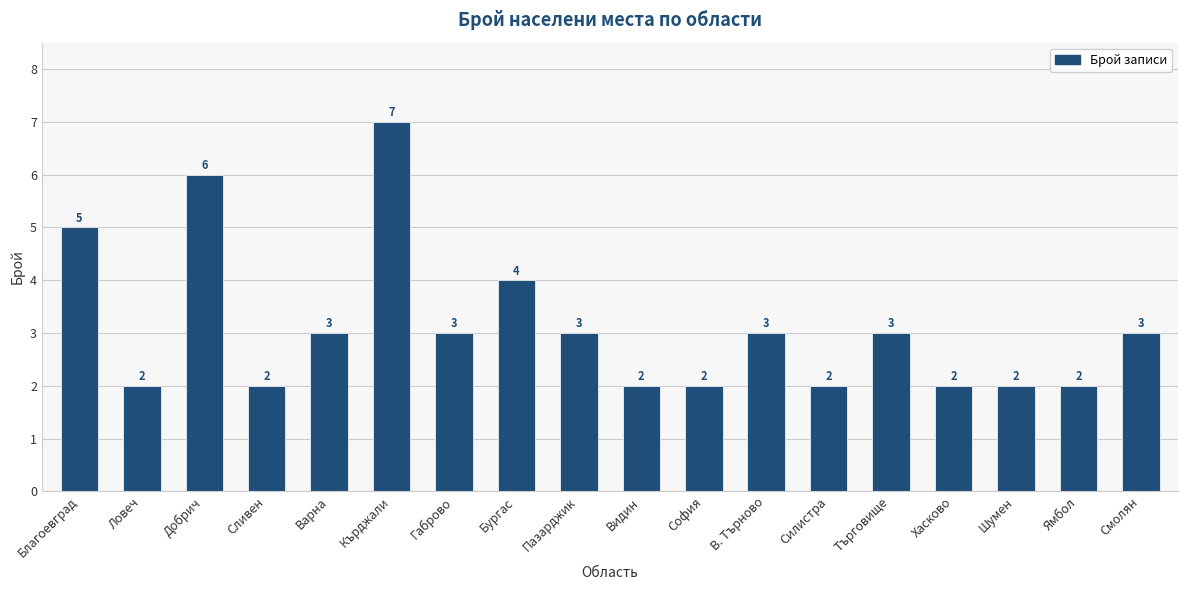

At which label does the data first exceed 3?

Благоевград